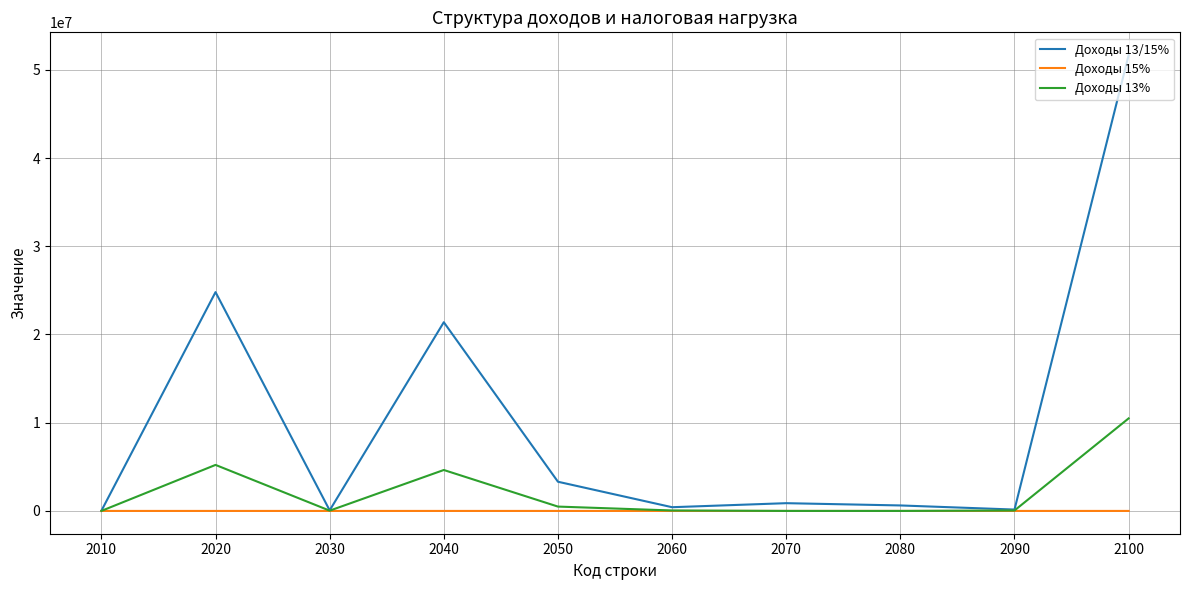

In Доходы 13/15%, how many points are lower than both neighbors (excluding endpoints)?

3